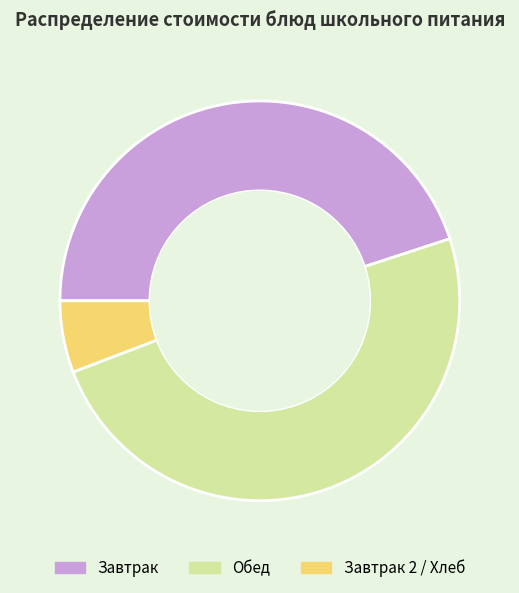

True or false: Завтрак 2 / Хлеб accounts for 20% of the total.

False